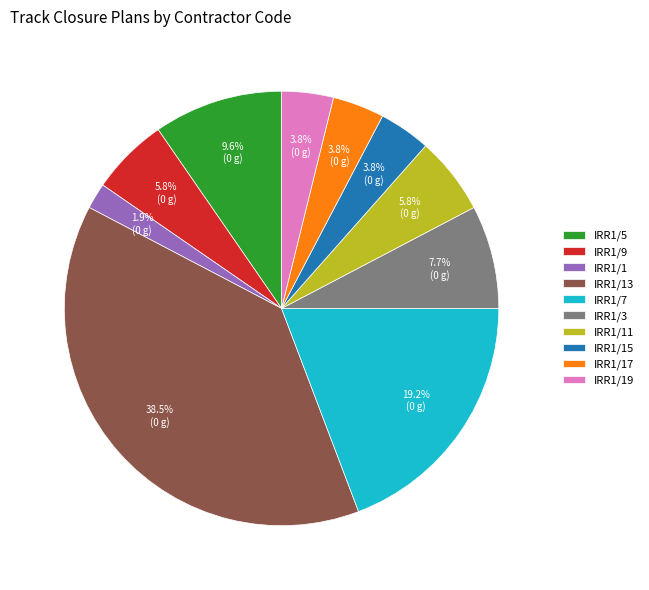

Does IRR1/9 account for over 50% of the chart?

No